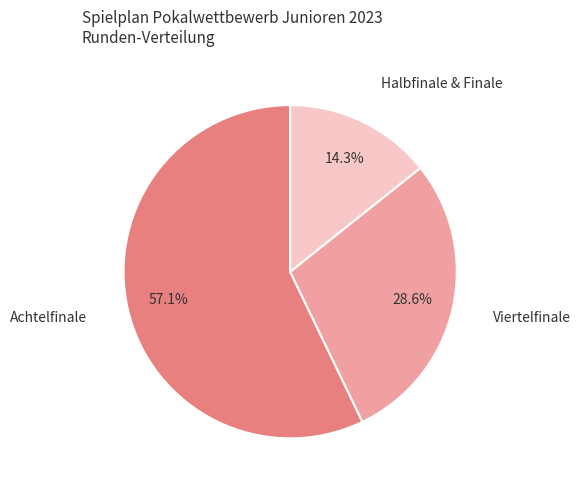

Is there a majority slice in this chart?

Yes